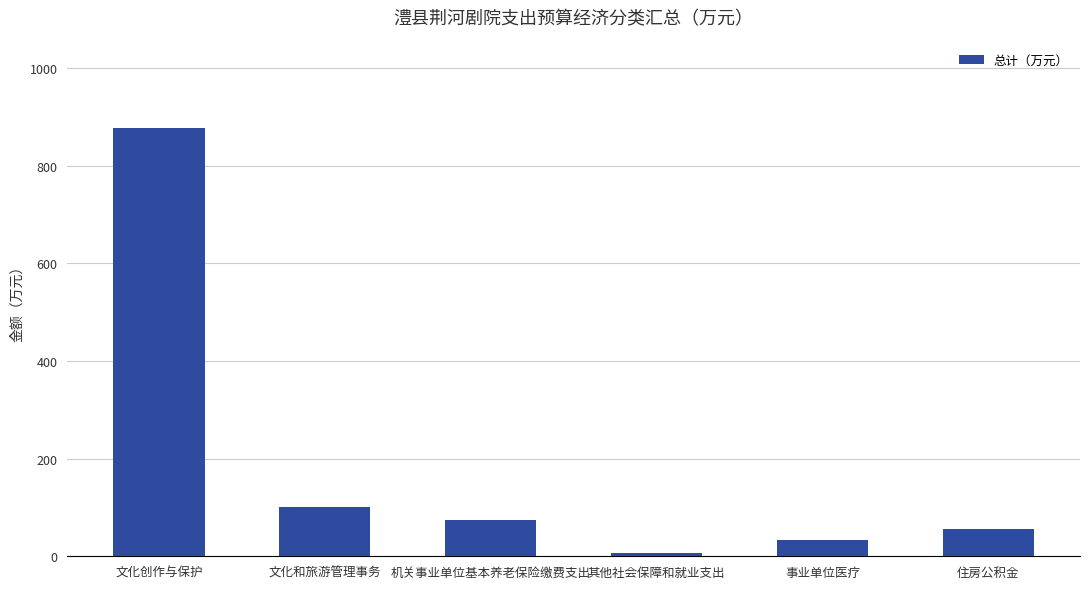

List the labels in order of value, smallest first.

其他社会保障和就业支出, 事业单位医疗, 住房公积金, 机关事业单位基本养老保险缴费支出, 文化和旅游管理事务, 文化创作与保护